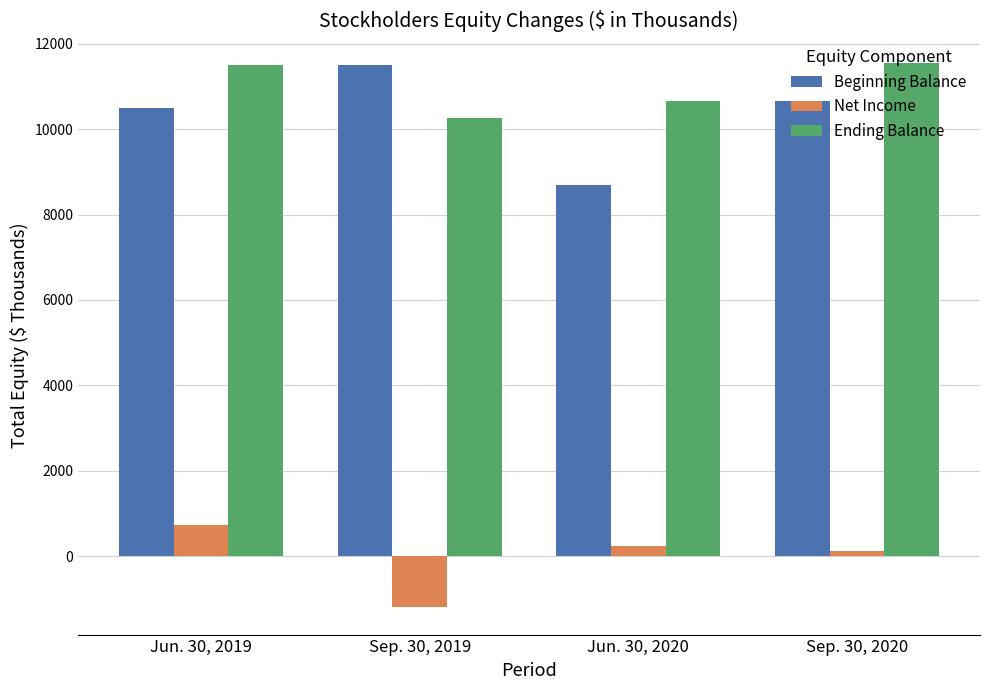

What position from the left is Jun. 30, 2020?

3